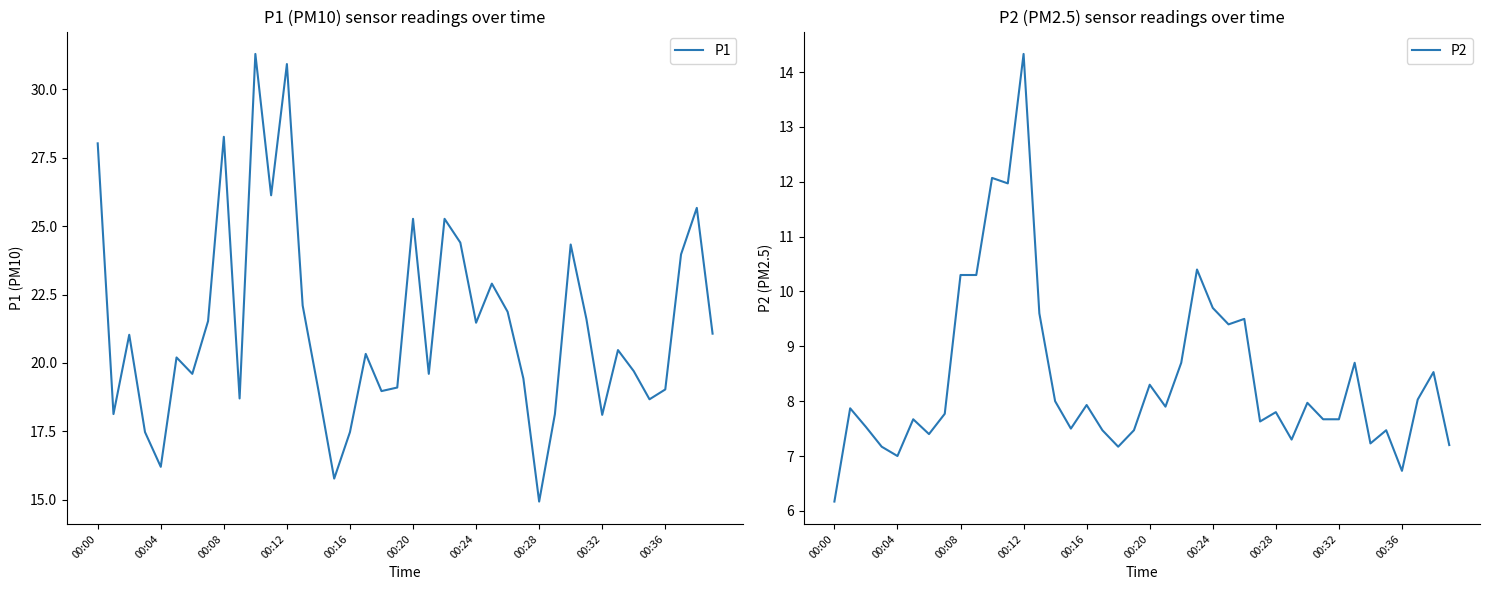

True or false: P1 and P2 cross at least once.

False